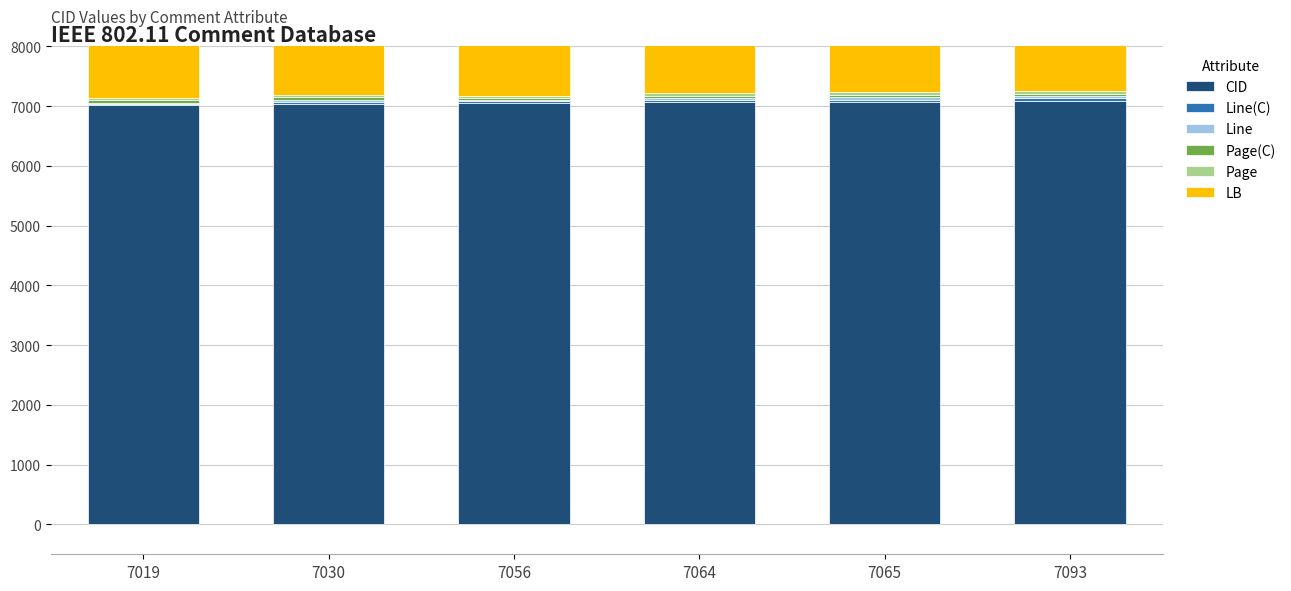

The Line series shows 36 at 7064. True or false?

True